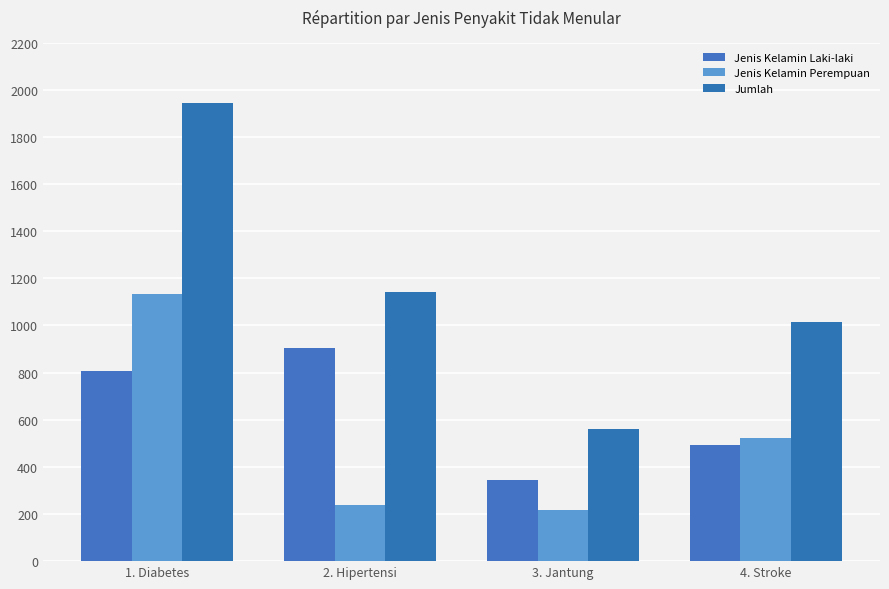

What is the label of the 2nd bar from the left?

2. Hipertensi